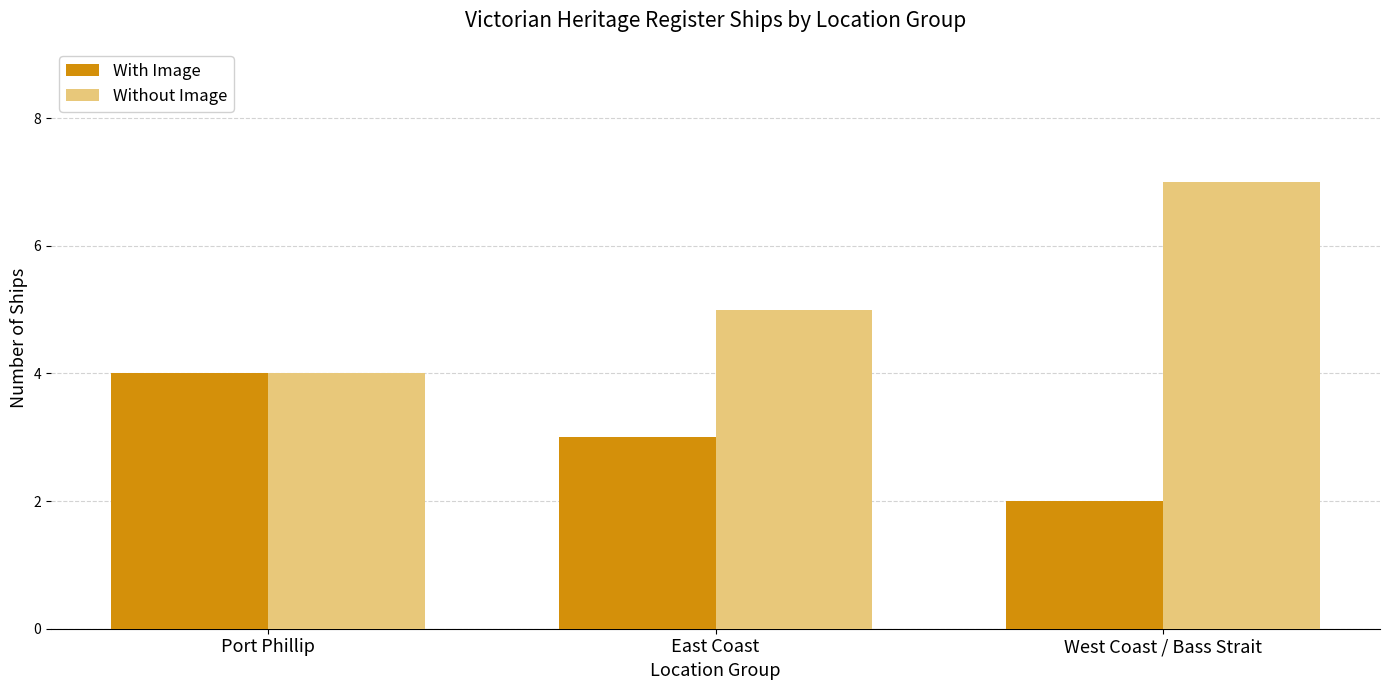

How many categories are shown in the chart?

3